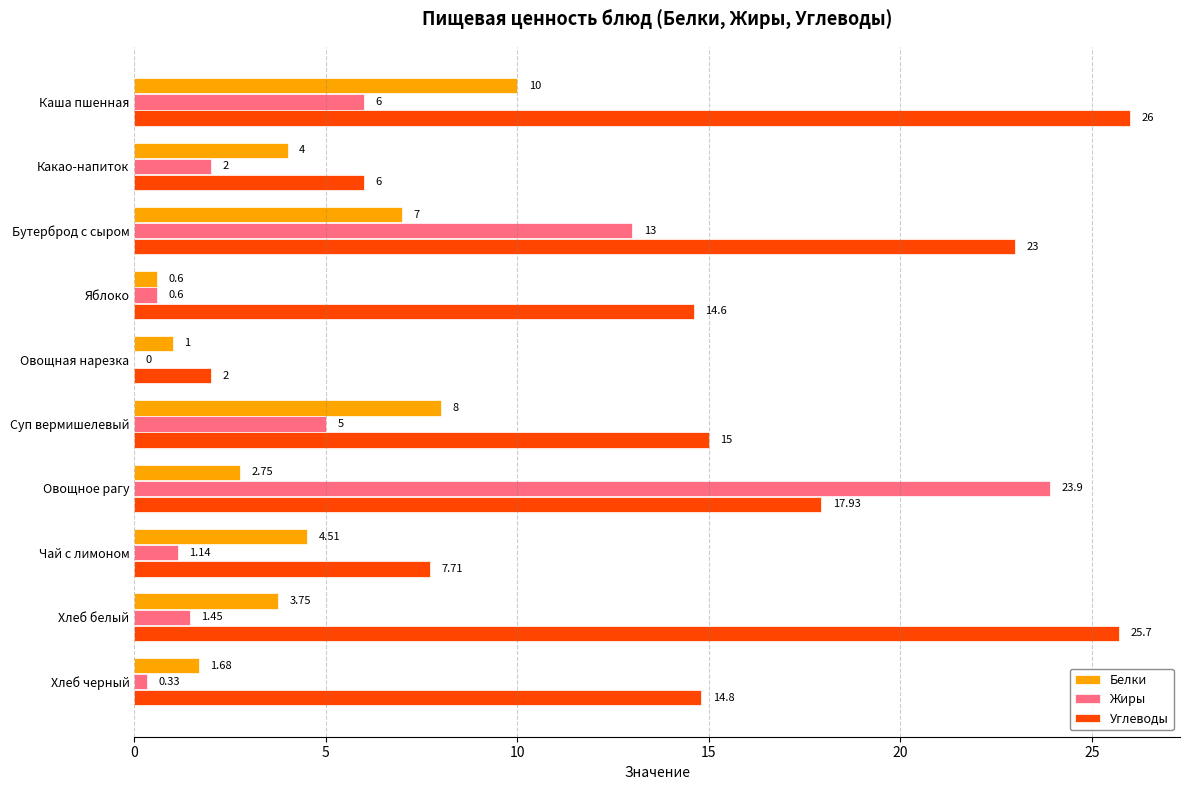

Between Каша пшенная and Яблоко, which series saw the biggest shift?

Углеводы